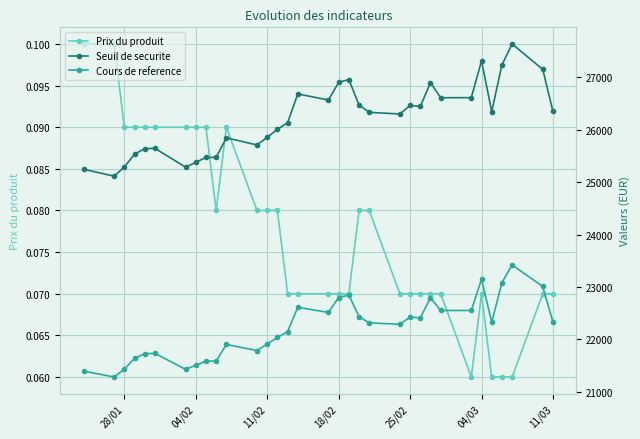

How many Prix du produit values are between 0 and 1?

33